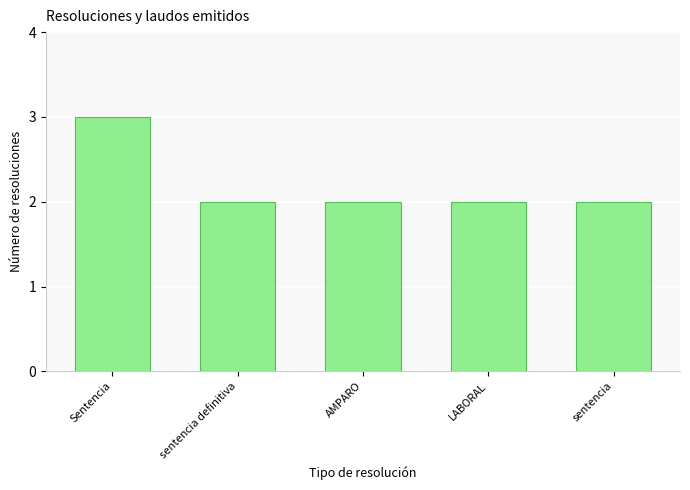

What is the value of the 2nd bar from the left?

2